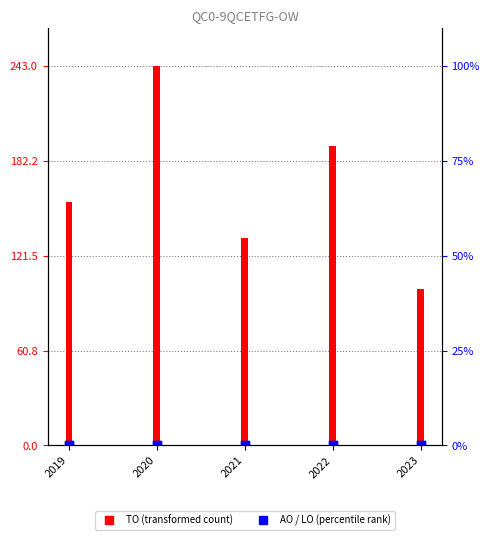

What is the total value across all series at 2020?

243